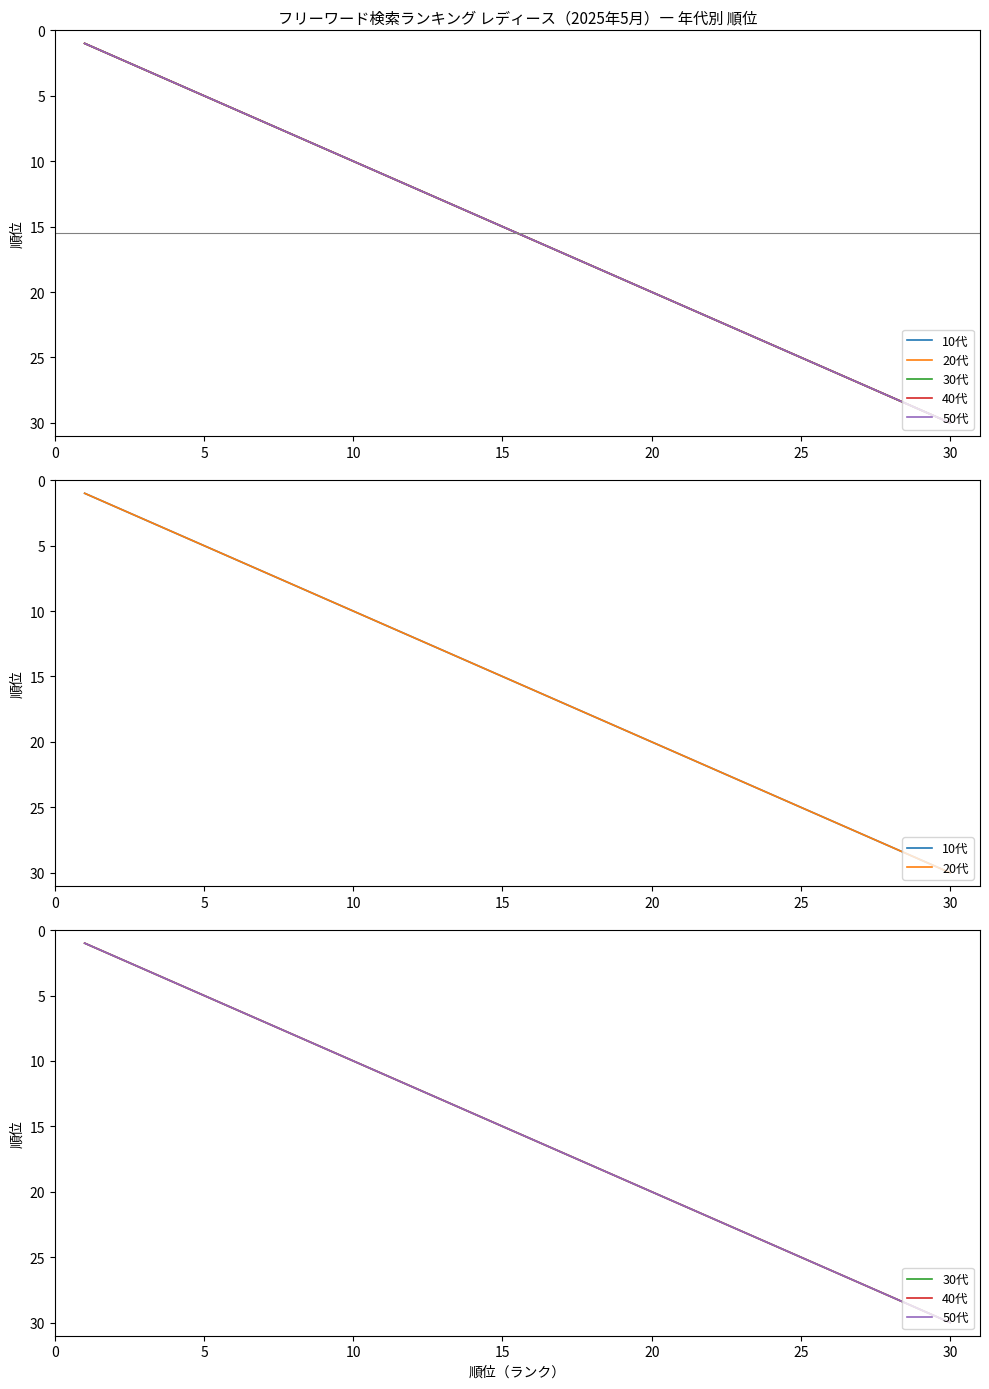

True or false: 50代 and 30代 intersect in this chart.

False